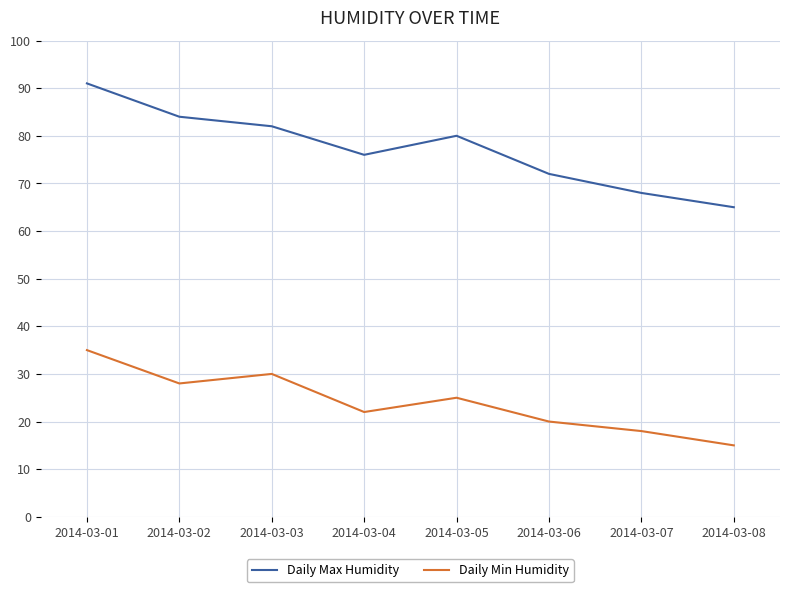

At 2014-03-05, list the series in order from largest to smallest.

Daily Max Humidity, Daily Min Humidity